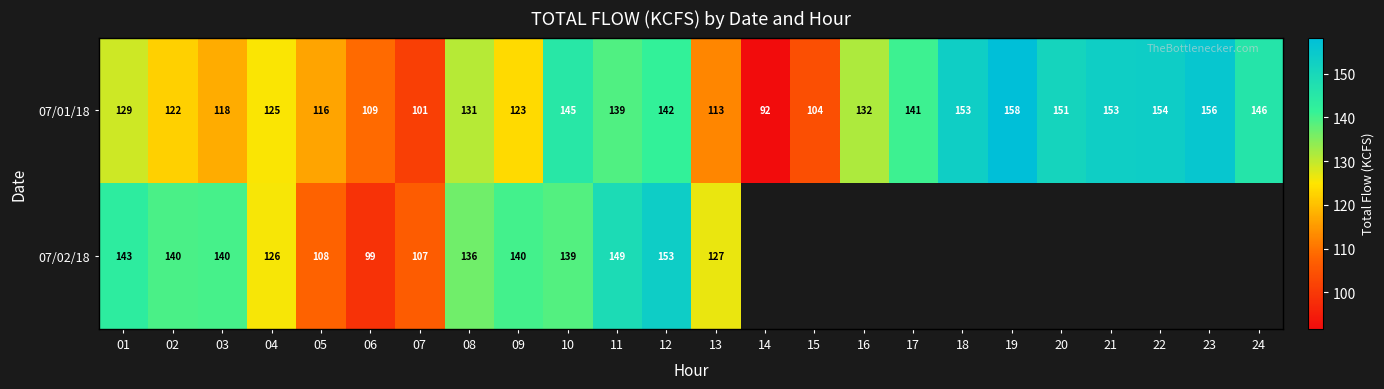

Which label corresponds to the smallest value in the chart?

14